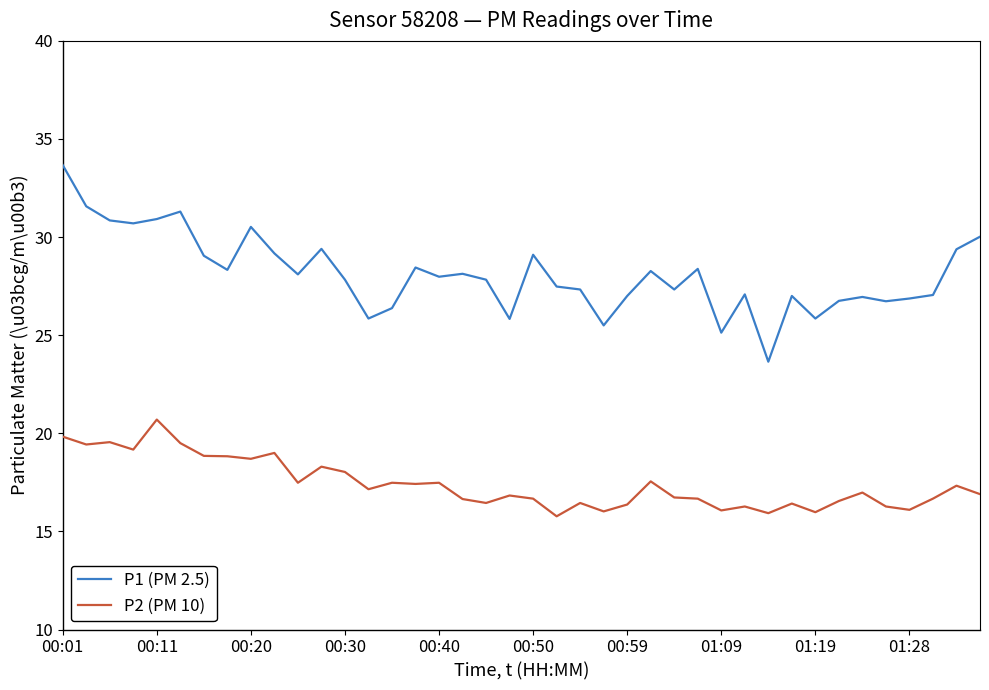

Which series has the widest spread of values?

P1 (PM 2.5)